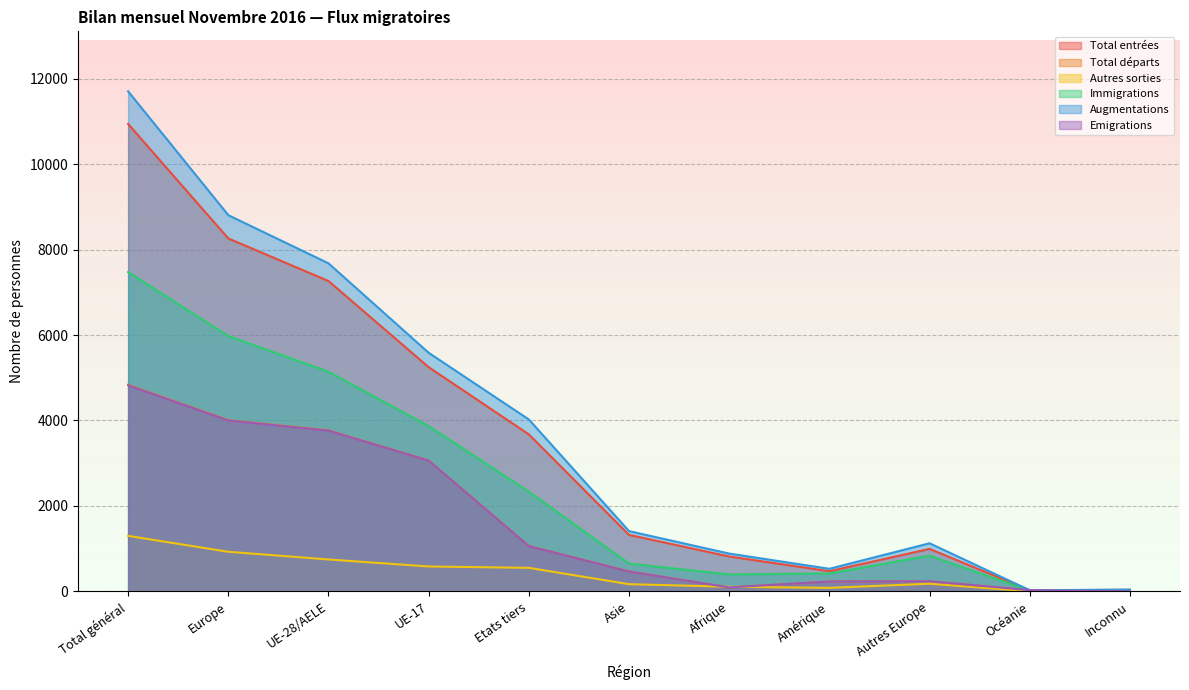

True or false: Autres sorties has more than 2 points higher than both neighbors.

False